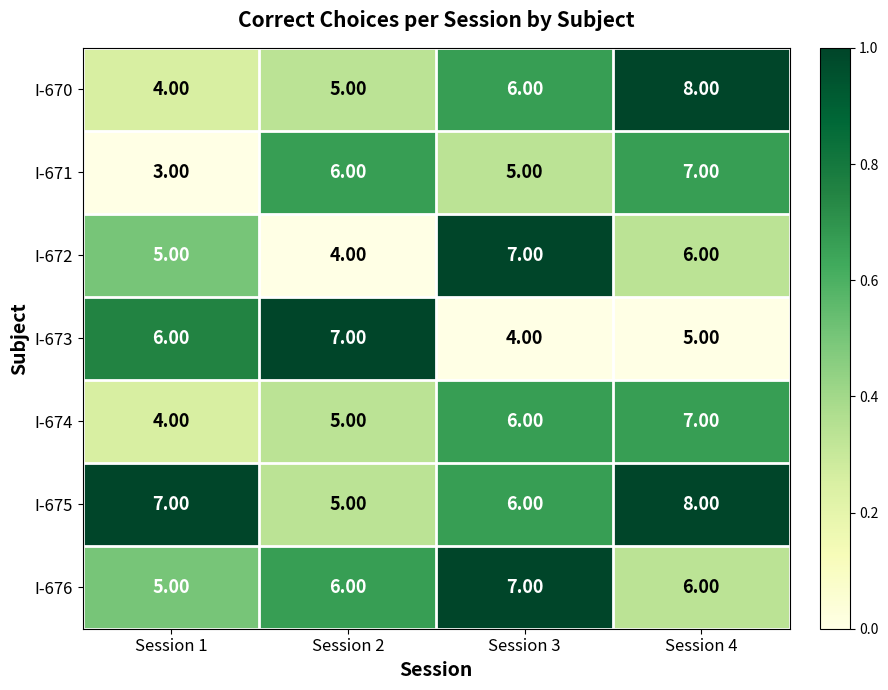

What is the total value across all series at Session 1?

34